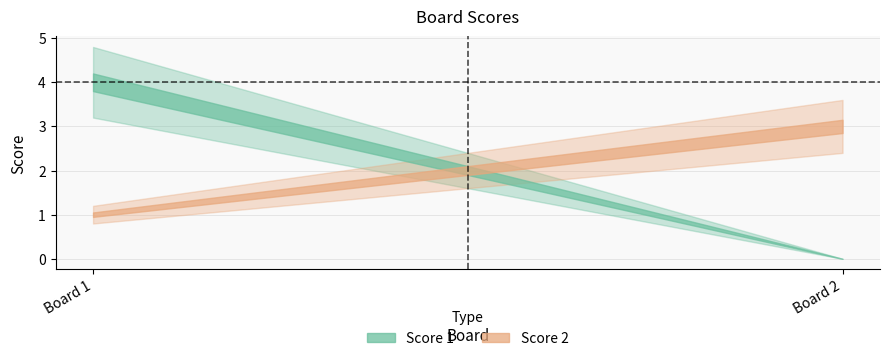

What is the sum of the Score 2 values at 1 and 2?

4